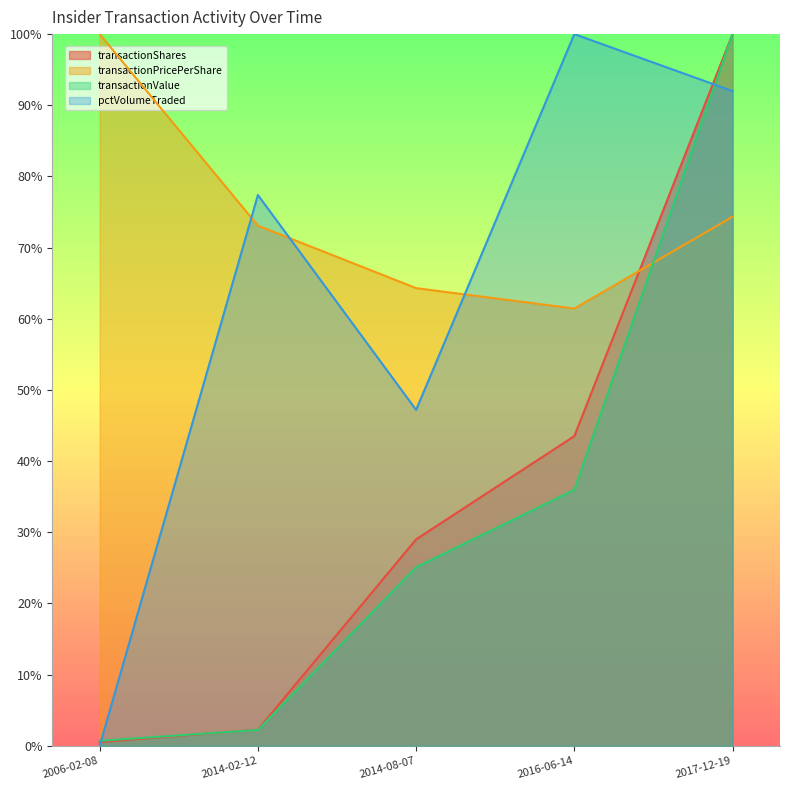

What is the spread (max minus min) of values at 2016-06-14?

64.0